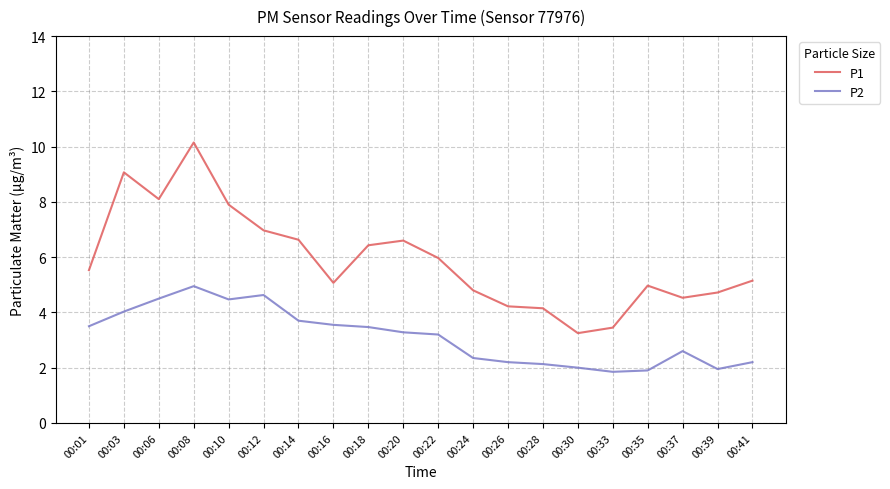

At which label is P1 closest to 6?

00:22